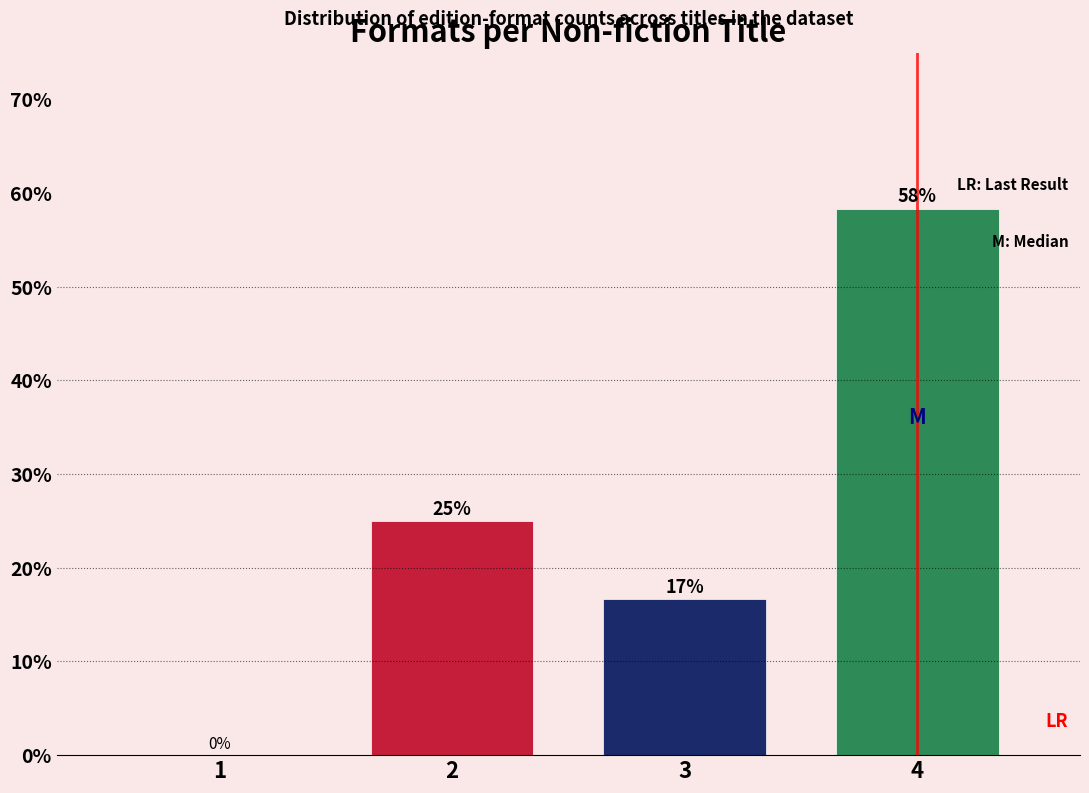

The chart shows a value of 29.2 at 4. True or false?

False